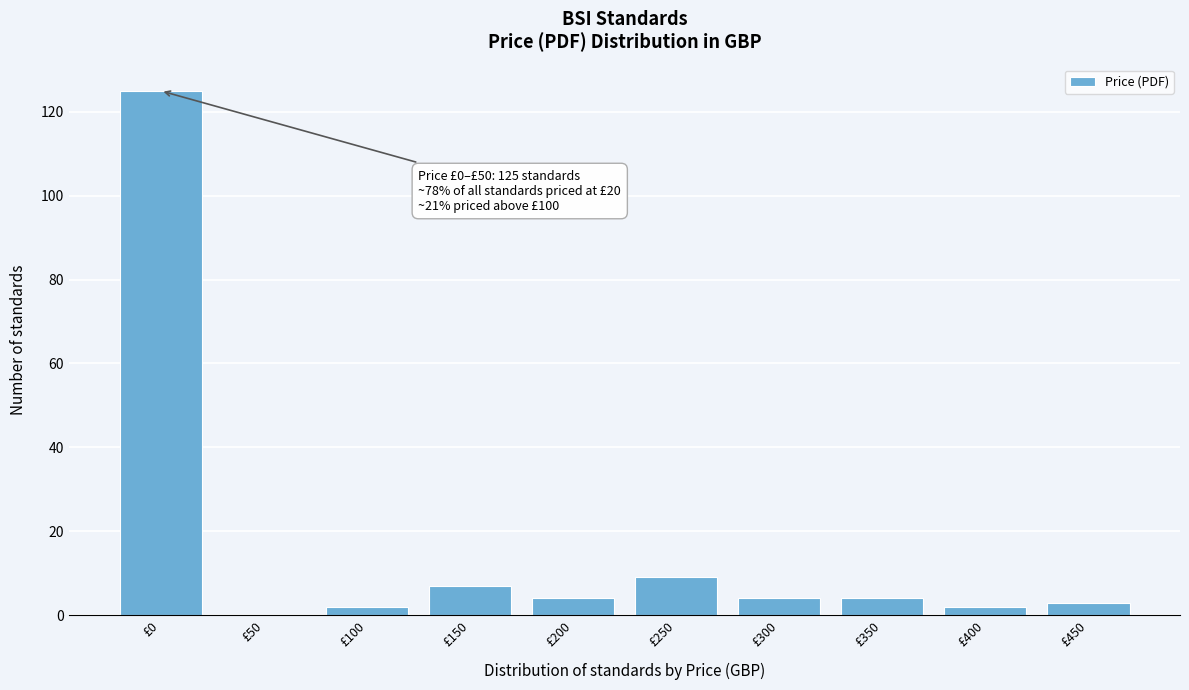

Reading right to left, transcribe all the data shown in this chart.

£450=3	£400=2	£350=4	£300=4	£250=9	£200=4	£150=7	£100=2	£50=0	£0=125